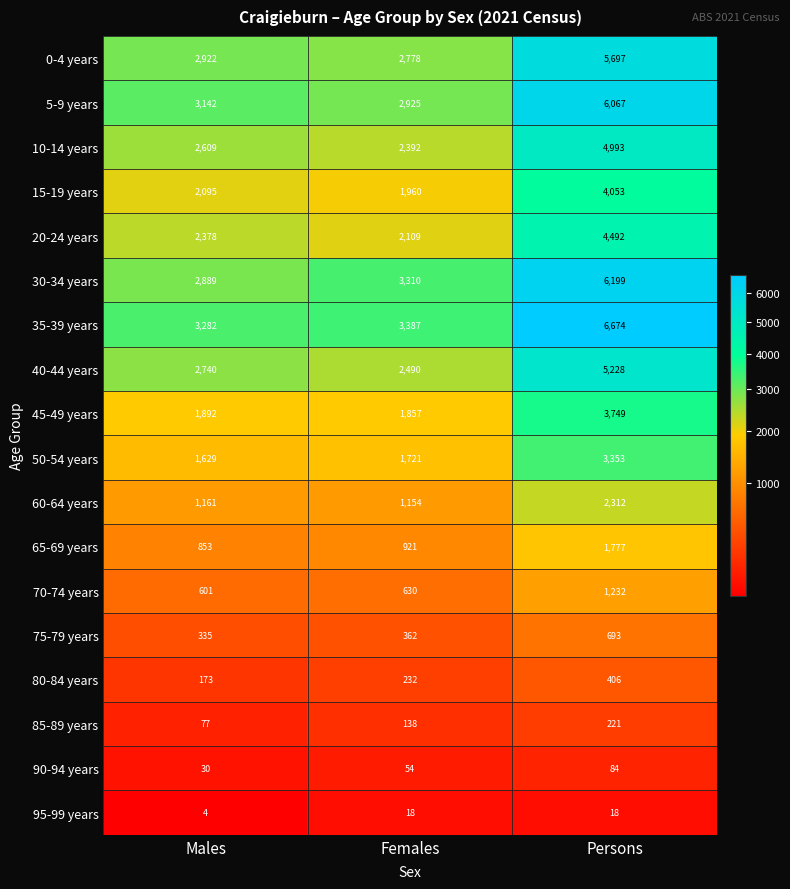

What is the sum of the 15-19 years values at Males and Persons?

6148